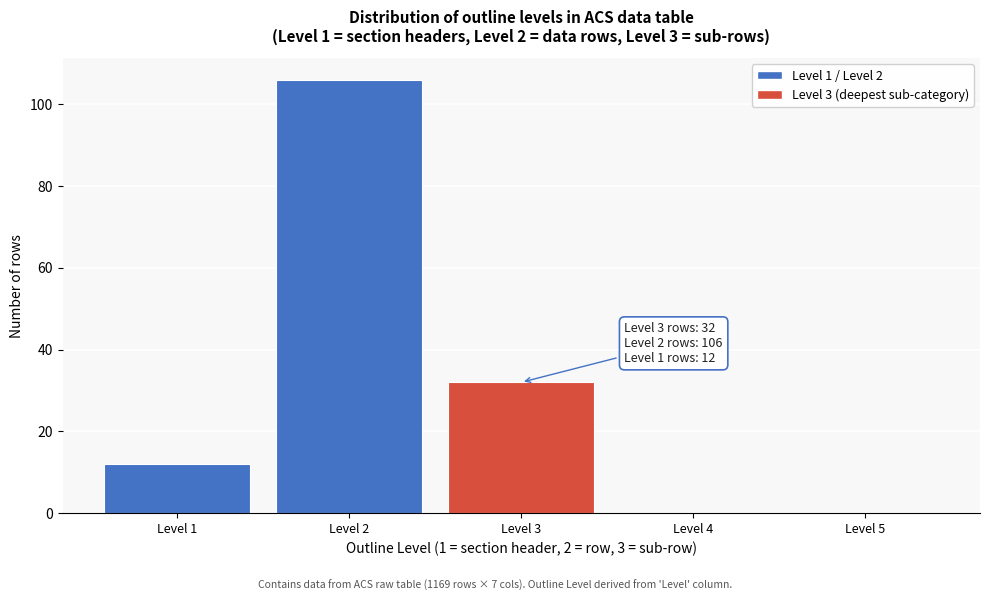

Reading left to right, extract all data points from this chart.

Level 1=12	Level 2=106	Level 3=32	Level 4=0	Level 5=0